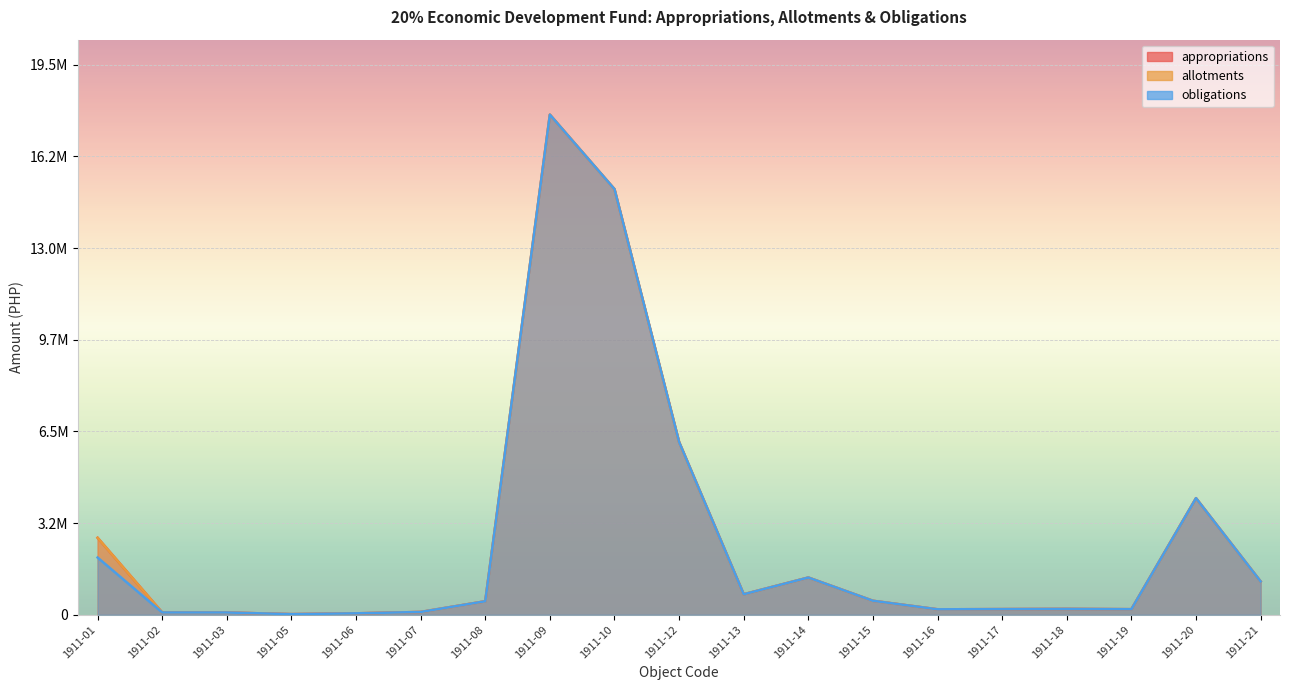

Rank the series by their maximum value, from lowest to highest.

appropriations, allotments, obligations